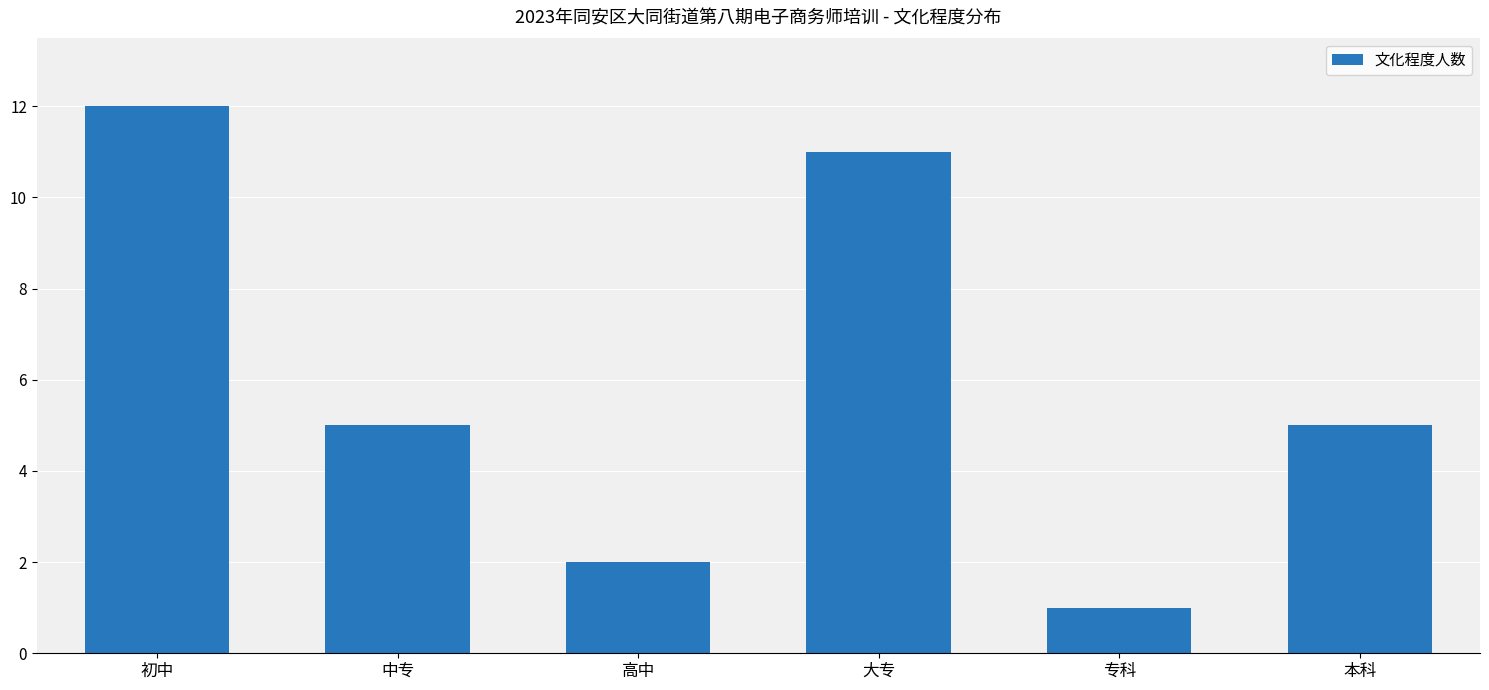

Which category has the lowest value across all series?

专科